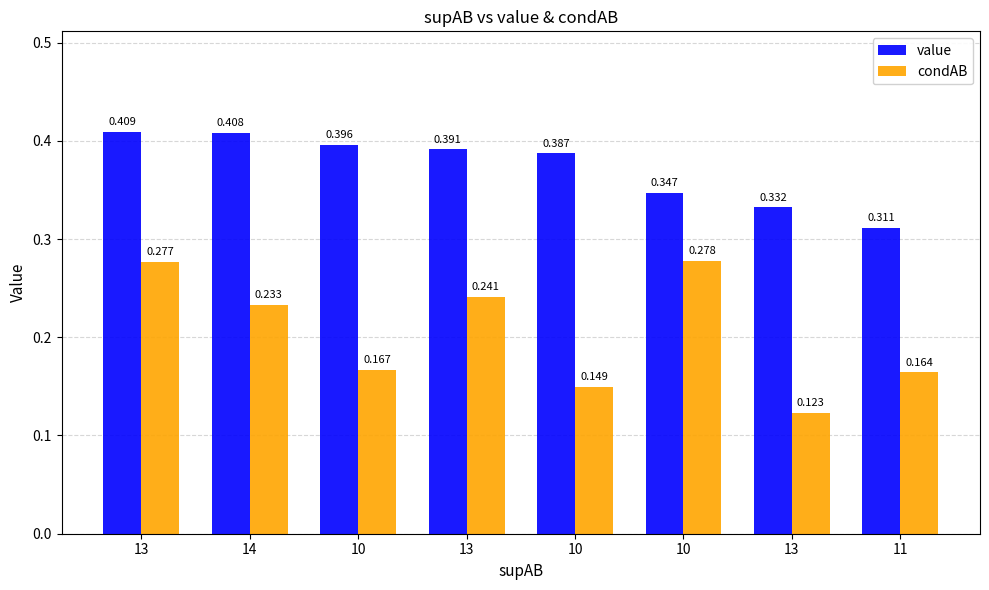

What is the spread (max minus min) of values at 10?

0.2